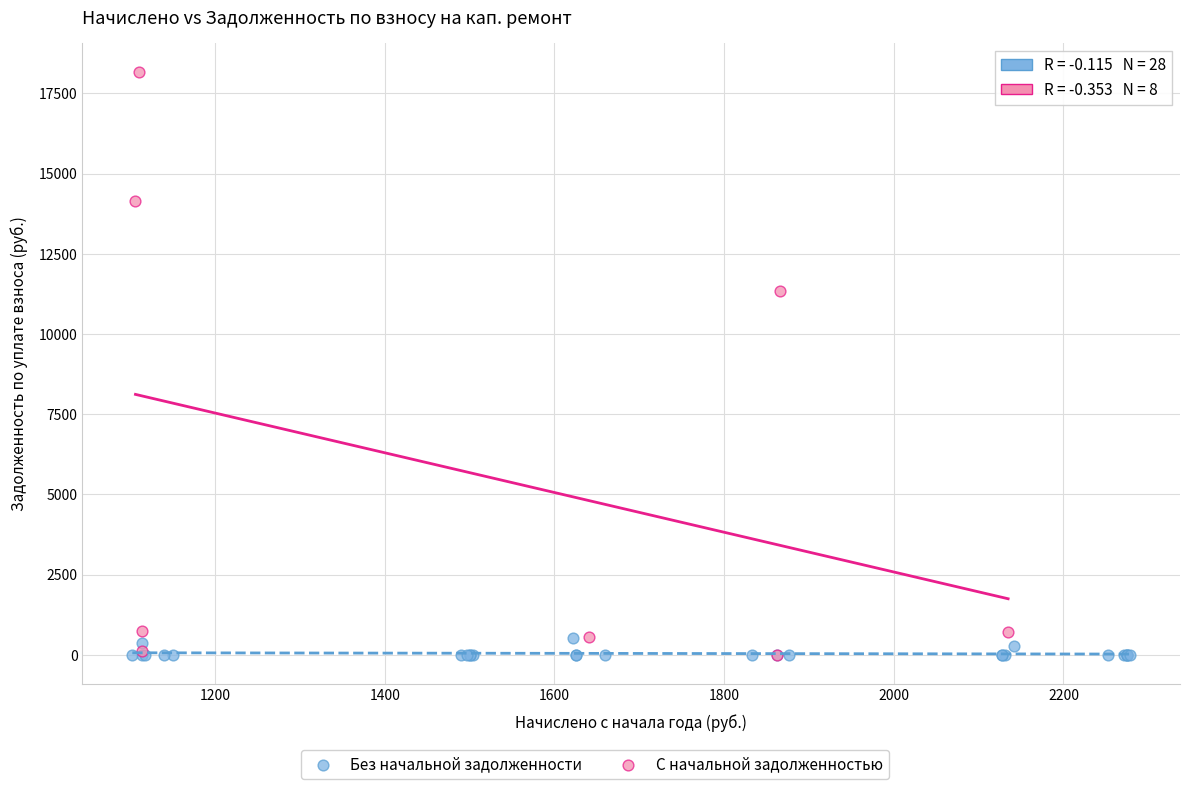

Which series has the widest spread of Y values?

С начальной задолженностью